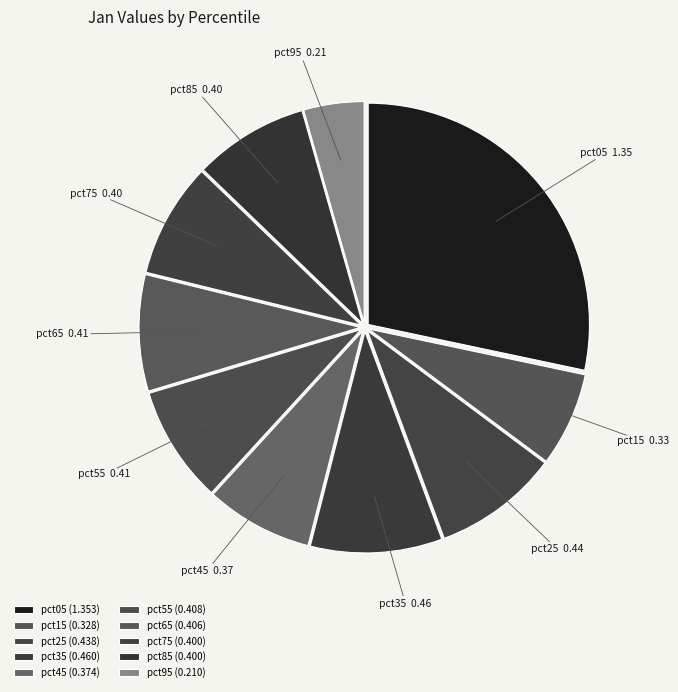

Does pct85 account for over 50% of the chart?

No